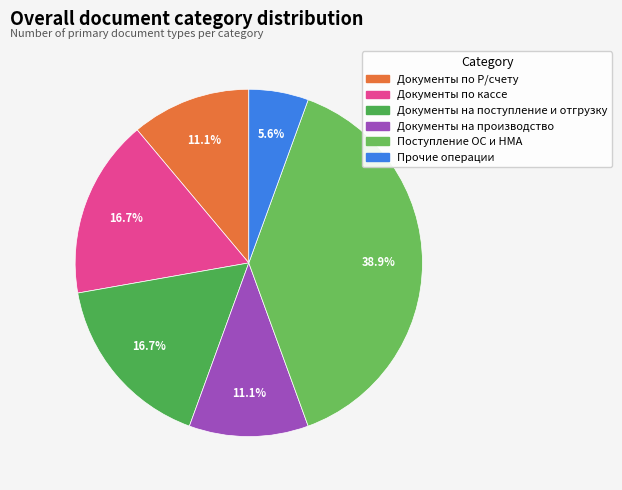

Count the number of slices in the pie.

6